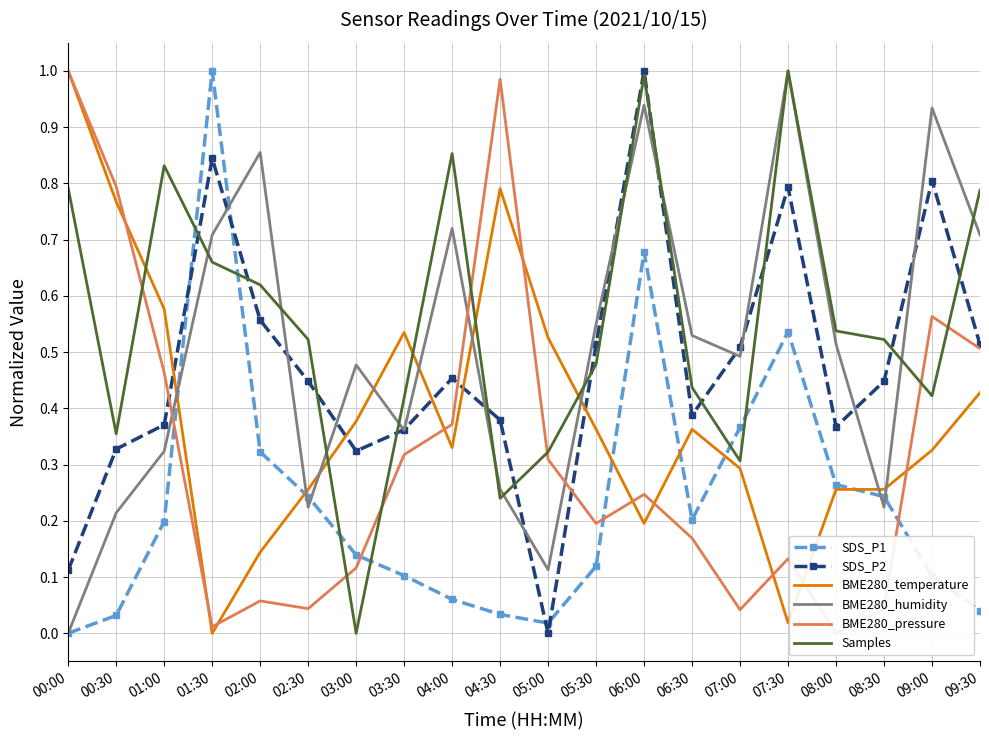

What is the difference between the highest and lowest values at 08:30?

0.5